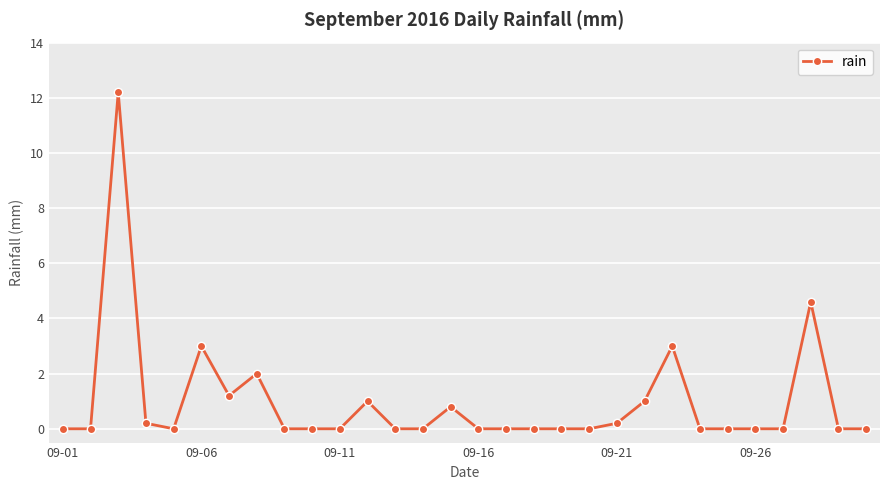

What is the difference between the maximum and minimum values?

12.2